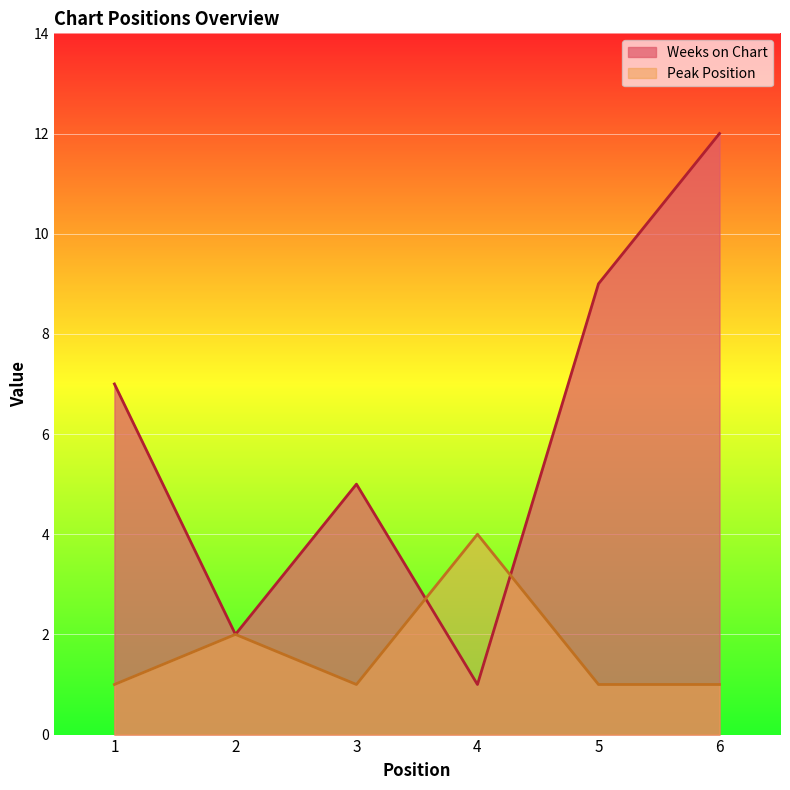

At which category is the sum across all series the highest?

6